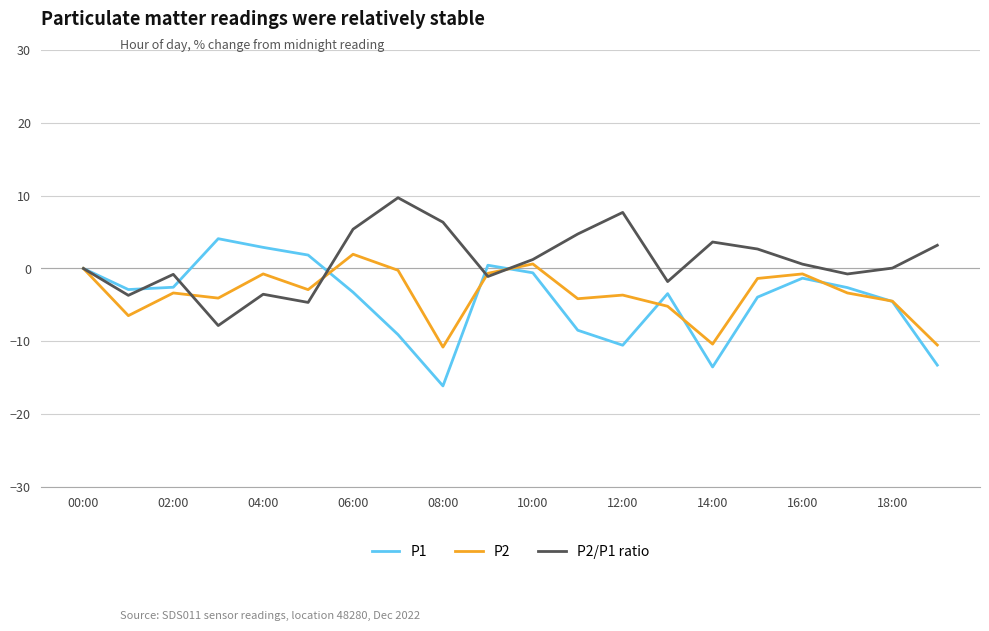

What is the difference between the second highest and second lowest values in the P1 series?

16.4